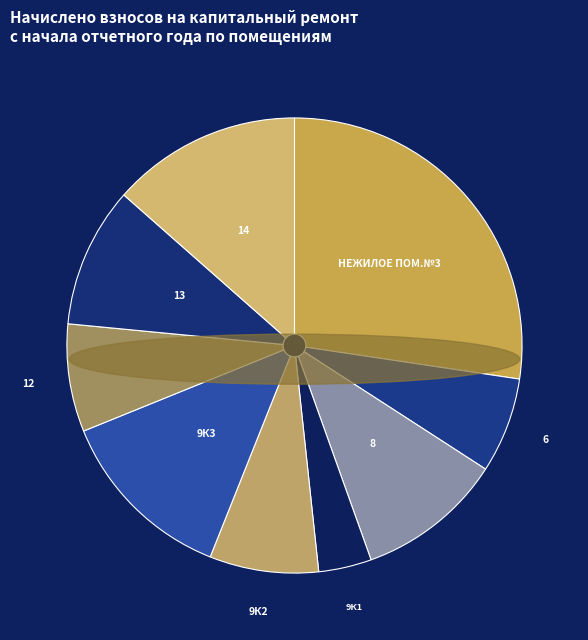

To the nearest percent, what is the difference between the largest and smallest slice percentages?

24%